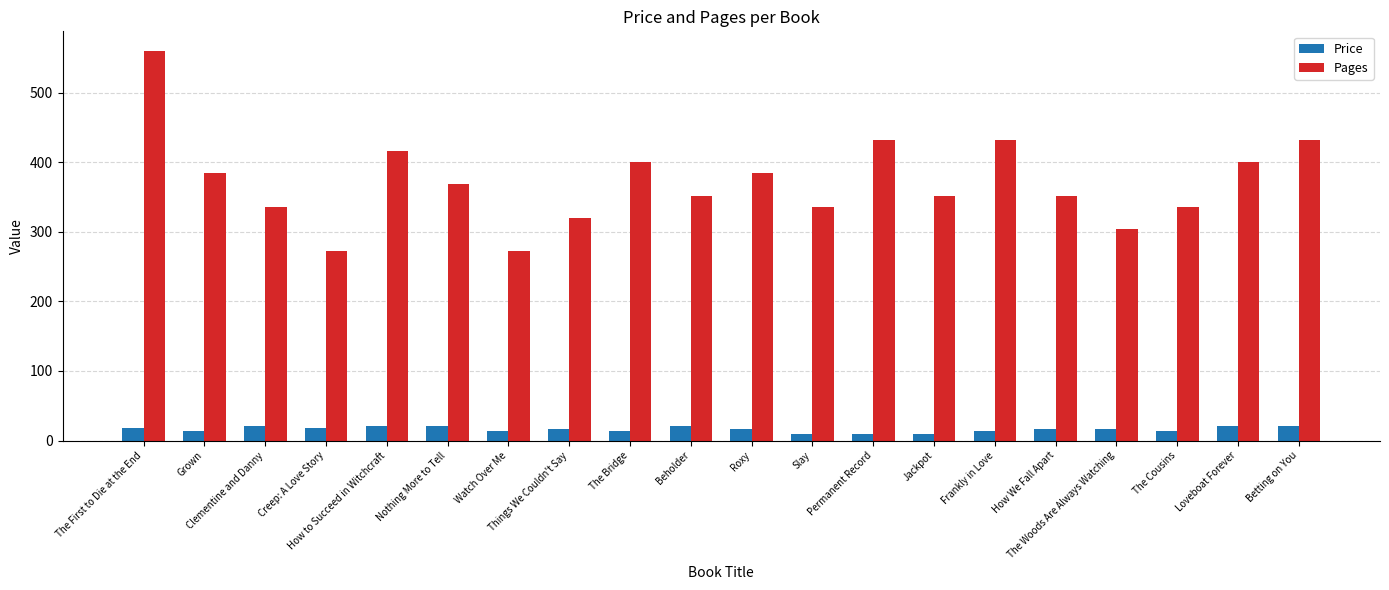

Which series has the widest spread of values?

Pages